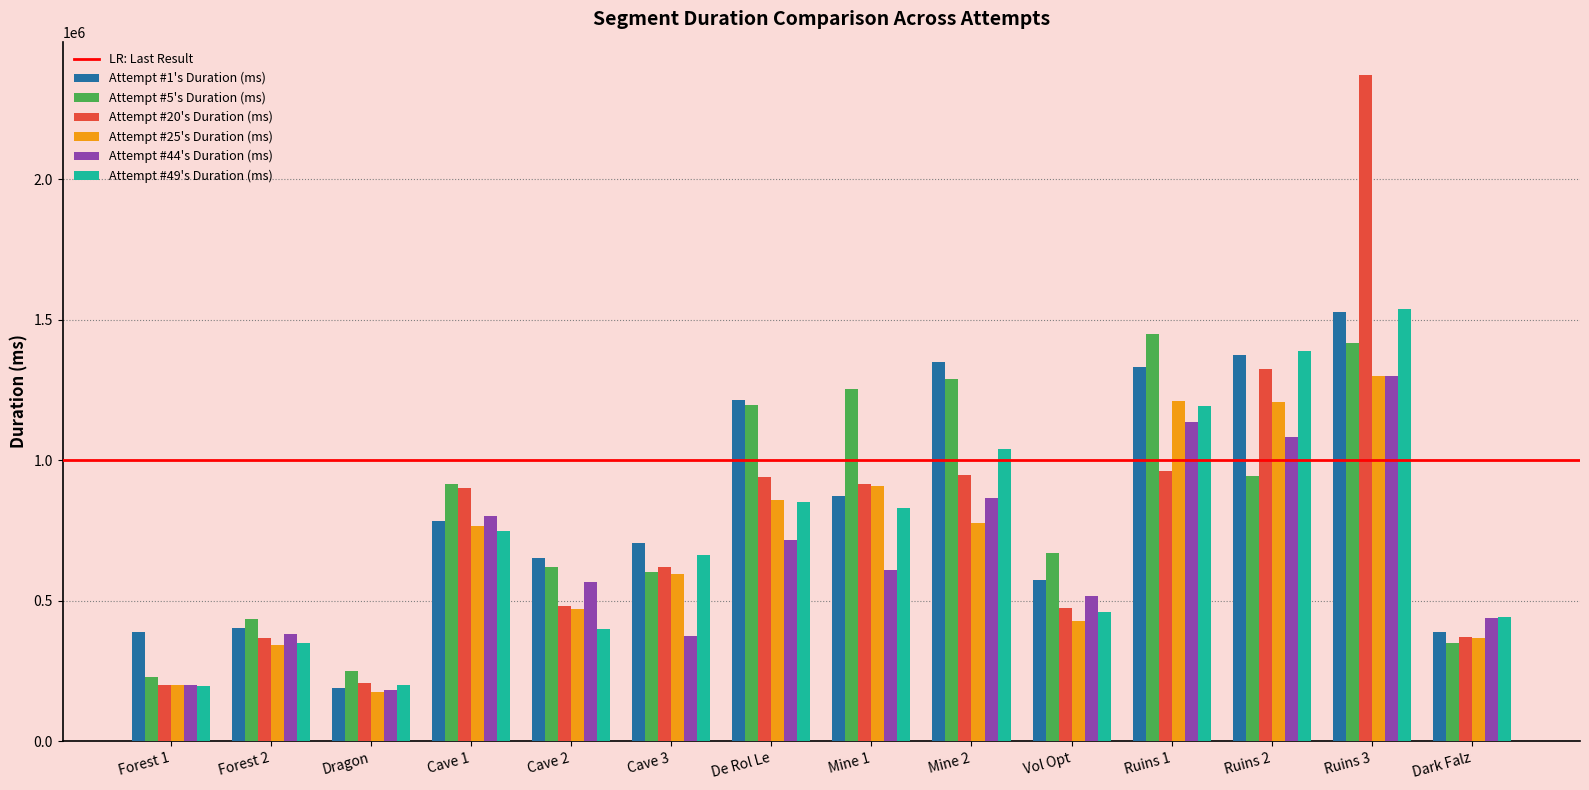

At which category is the sum across all series the highest?

Ruins 3